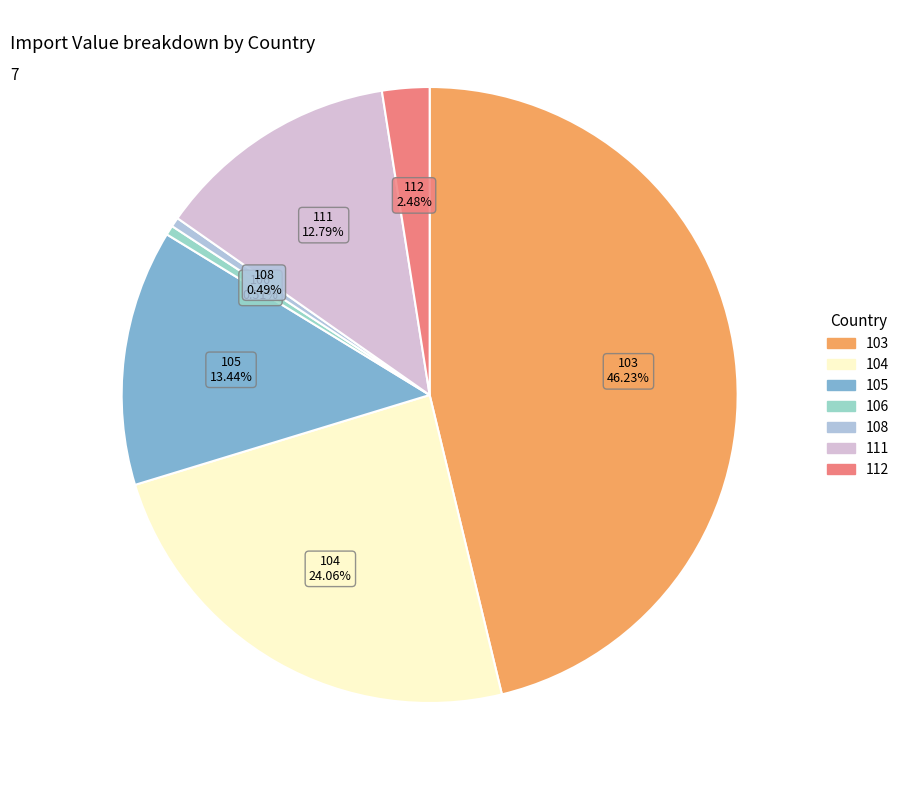

To the nearest percent, what is the average slice percentage?

14%